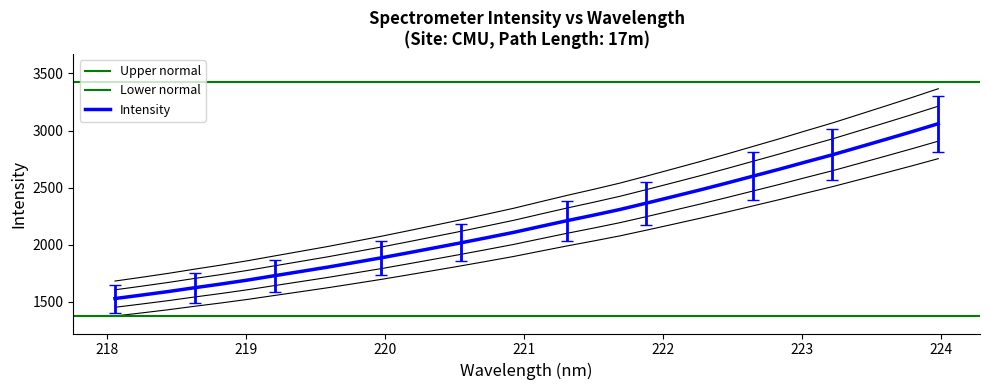

Reading left to right, extract all data points from this chart.

218.0596=1683.0	218.2508=1716.0	218.442=1750.2	218.6332=1787.3	218.8244=1823.1	219.0156=1861.3	219.2067=1902.8	219.3979=1943.9	219.589=1985.3	219.7801=2029.5	219.9712=2074.2	220.1623=2121.6	220.3533=2170.0	220.5444=2218.6	220.7354=2268.9	220.9264=2319.9	221.1174=2376.4	221.3083=2432.0	221.4993=2485.0	221.6902=2540.1	221.8812=2601.4	222.0721=2664.0	222.263=2727.2	222.4538=2792.7	222.6447=2860.1	222.8355=2927.4	223.0264=2997.4	223.2172=3066.0	223.408=3139.7	223.5987=3213.8	223.7895=3288.9	223.9802=3366.2